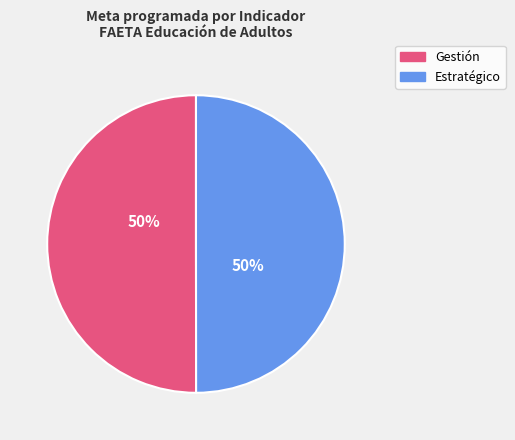

How many slices are in this pie chart?

2